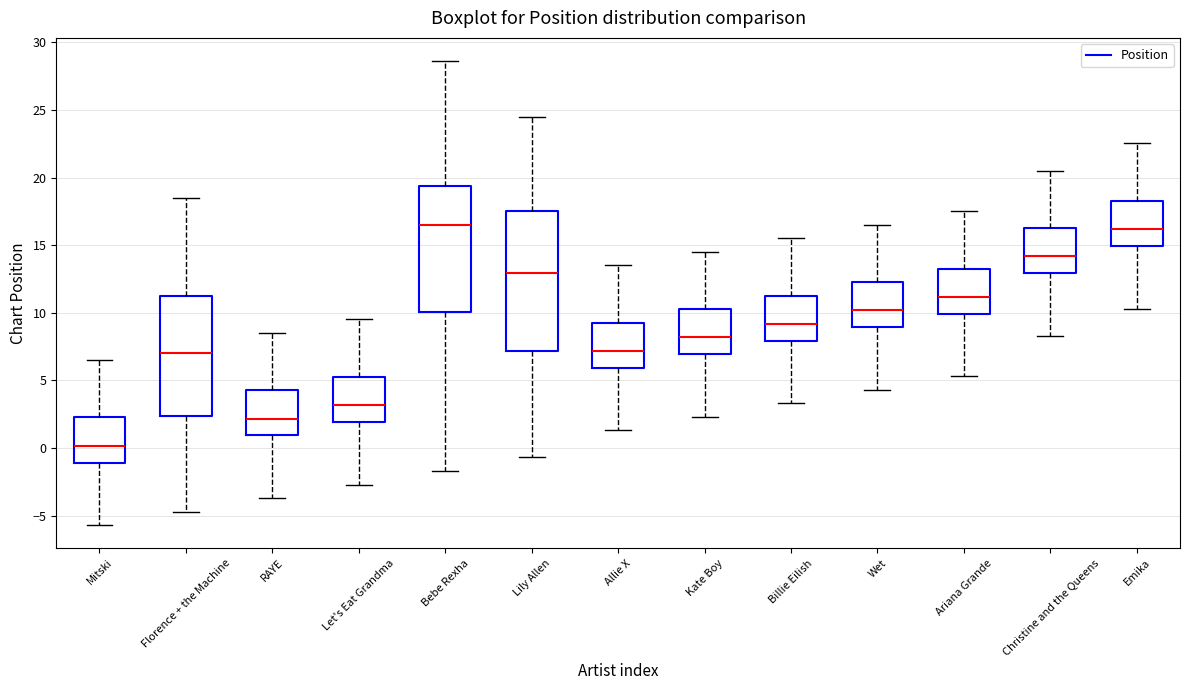

Reading left to right, read every box against the y-axis: the position of its median line, the range the box covers, and the ends of its whiskers. The values are not printed on the chart, so give them approximately, as read against the axis.

Mitski: median 0.0, box -1.0 to 2.5, whiskers -5.5 to 6.5
Florence + the Machine: median 7.0, box 2.5 to 11.0, whiskers -4.5 to 18.5
RAYE: median 2.0, box 1.0 to 4.5, whiskers -3.5 to 8.5
Let's Eat Grandma: median 3.0, box 2.0 to 5.5, whiskers -2.5 to 9.5
Bebe Rexha: median 16.5, box 10.0 to 19.5, whiskers -1.5 to 28.5
Lily Allen: median 13.0, box 7.0 to 17.5, whiskers -0.5 to 24.5
Allie X: median 7.0, box 6.0 to 9.5, whiskers 1.5 to 13.5
Kate Boy: median 8.0, box 7.0 to 10.5, whiskers 2.5 to 14.5
Billie Eilish: median 9.0, box 8.0 to 11.5, whiskers 3.5 to 15.5
Wet: median 10.0, box 9.0 to 12.5, whiskers 4.5 to 16.5
Ariana Grande: median 11.0, box 10.0 to 13.5, whiskers 5.5 to 17.5
Christine and the Queens: median 14.0, box 13.0 to 16.5, whiskers 8.5 to 20.5
Emika: median 16.0, box 15.0 to 18.5, whiskers 10.5 to 22.5